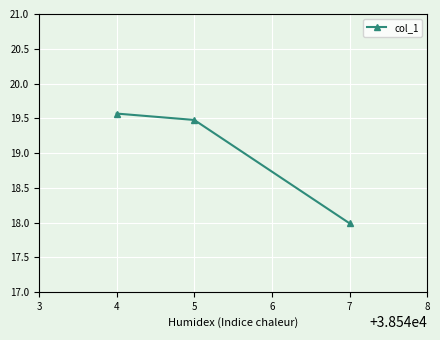

List the labels in order of value, largest first.

4, 5, 7